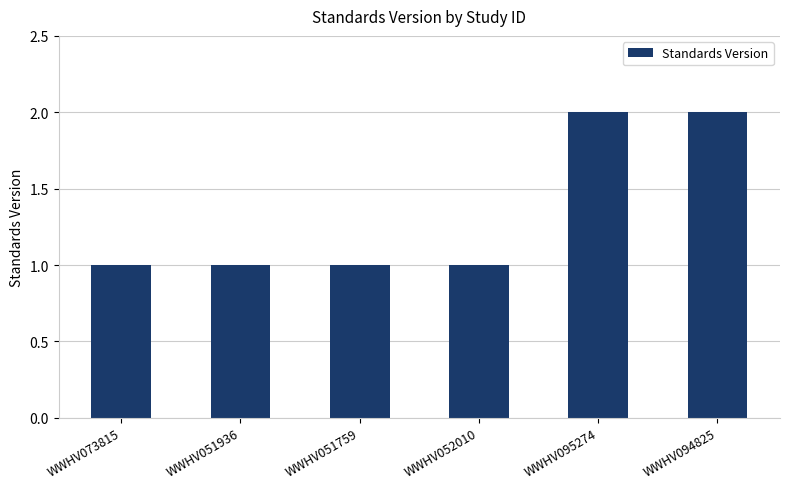

What is the label of the 4th bar from the right?

WWHV051759